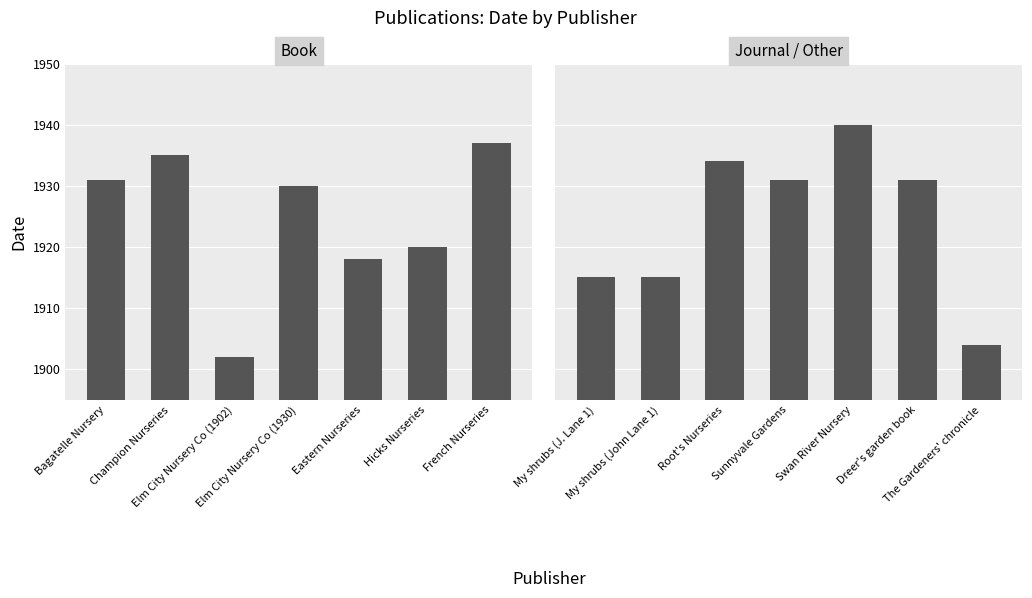

The Book series shows 1902 at Elm City Nursery Co (1902). True or false?

True